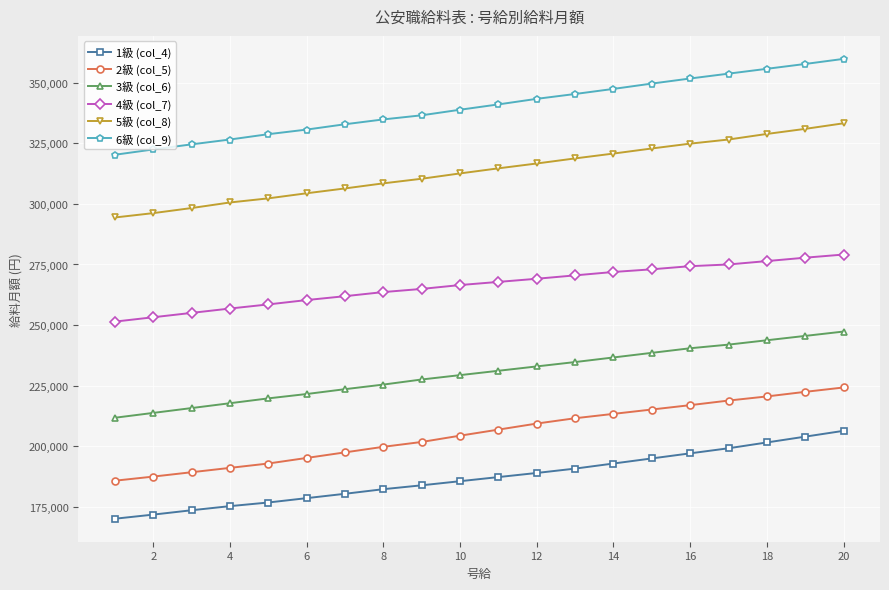

What is the lowest value of the 4級 (col_7) series?

251400